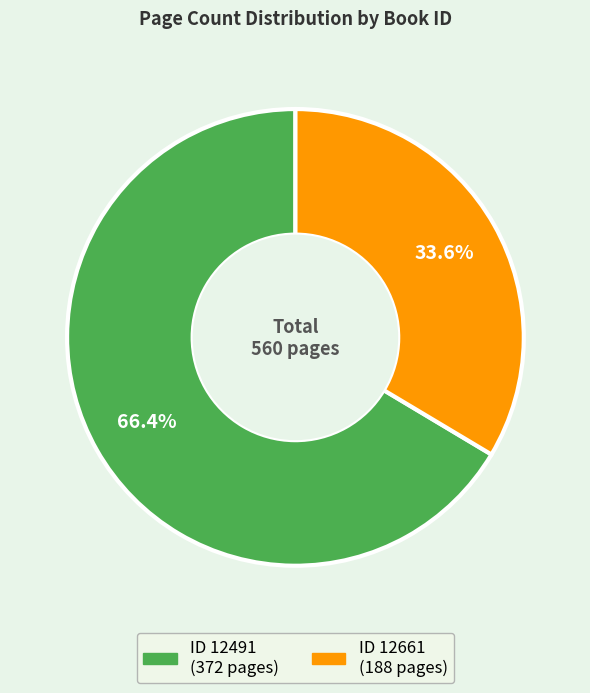

Does any single category account for the majority?

Yes